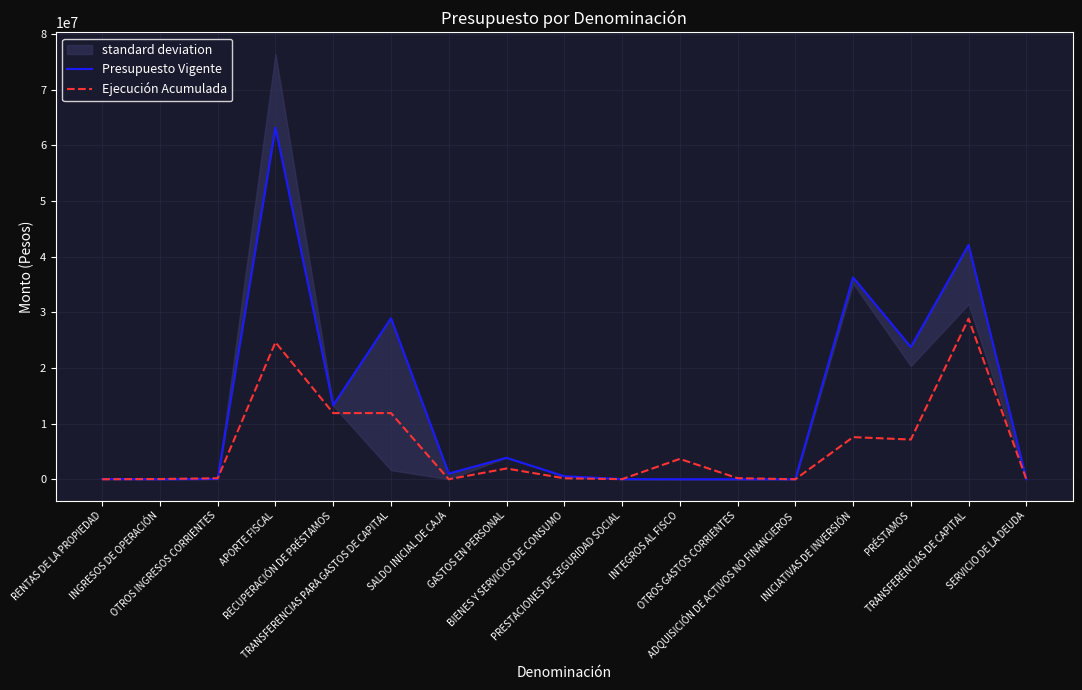

At which label does Ejecución Acumulada reach its minimum?

SALDO INICIAL DE CAJA